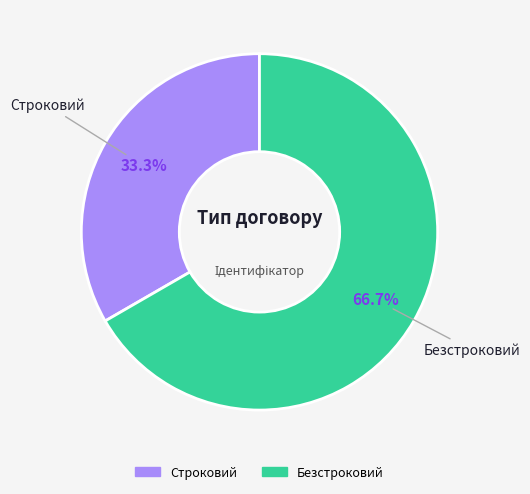

What percentage is the Строковий slice, to the nearest percent?

33%